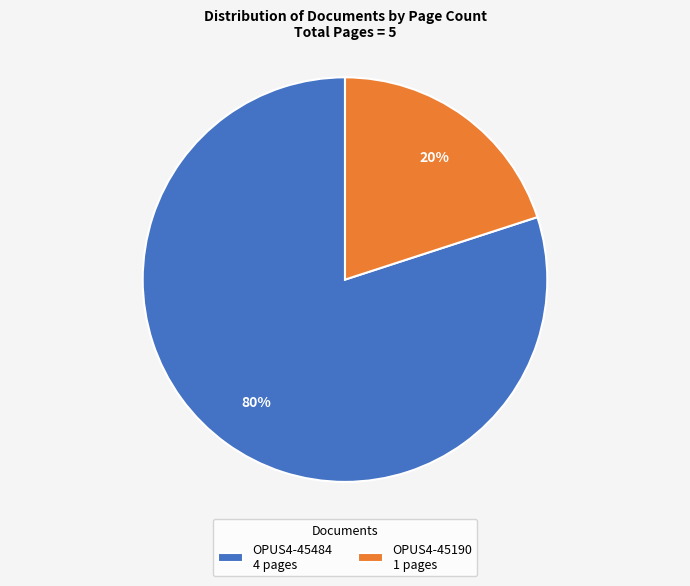

Is it true that OPUS4-45484 is 80% of the pie?

True